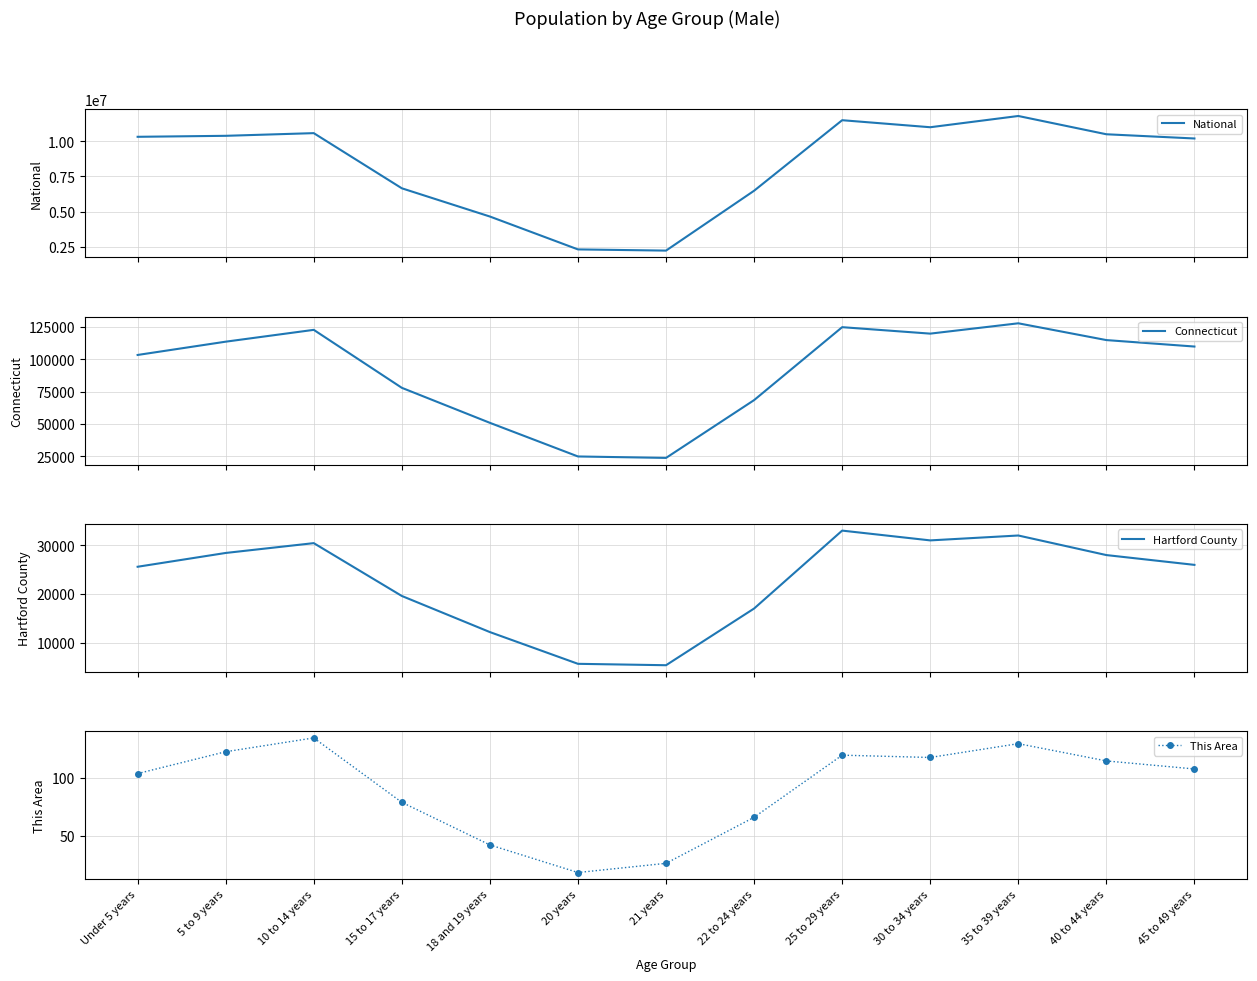

What is the difference between the Hartford County values at 22 to 24 years and 20 years?

11298